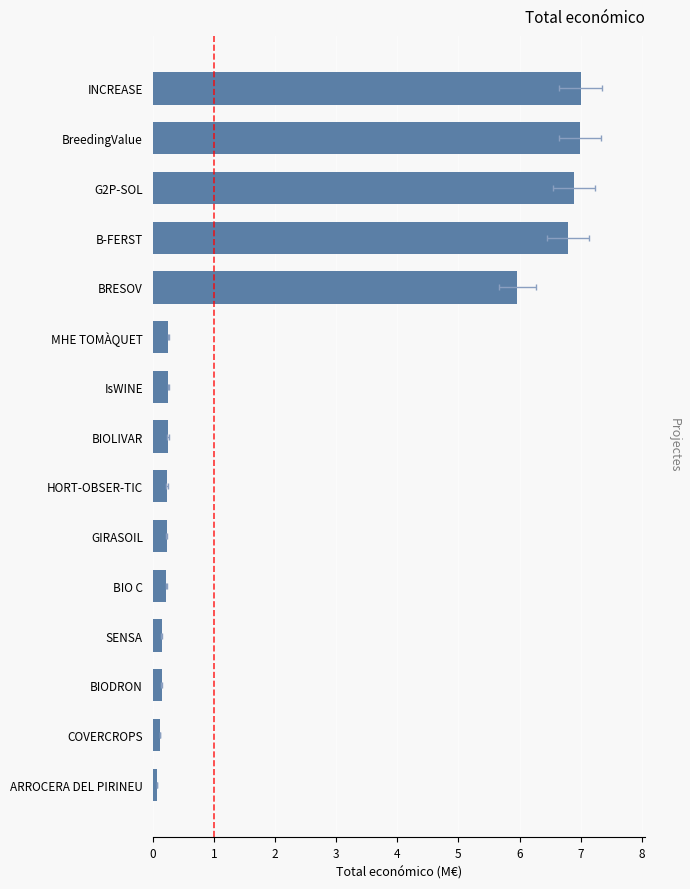

What is the change in value from BIOLIVAR to BIODRON?

-0.1